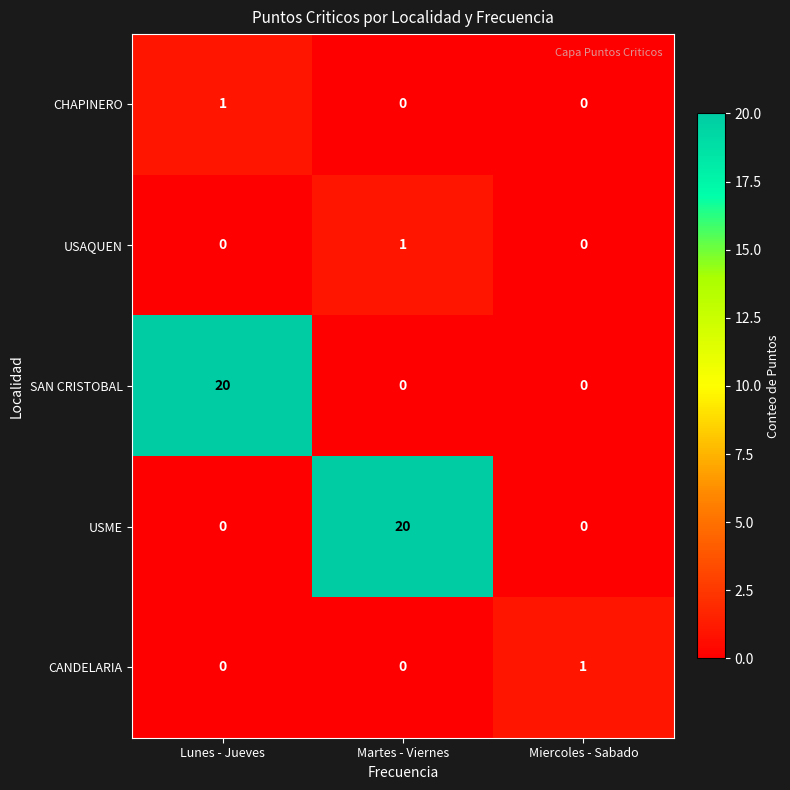

What is the average value of the SAN CRISTOBAL series?

7